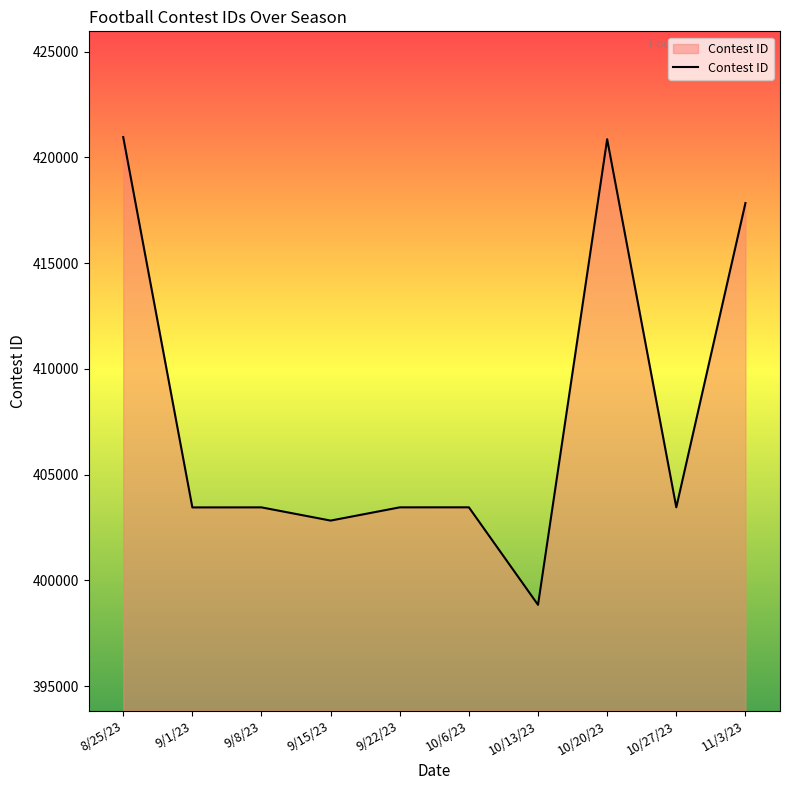

What is the smallest value displayed?

398842